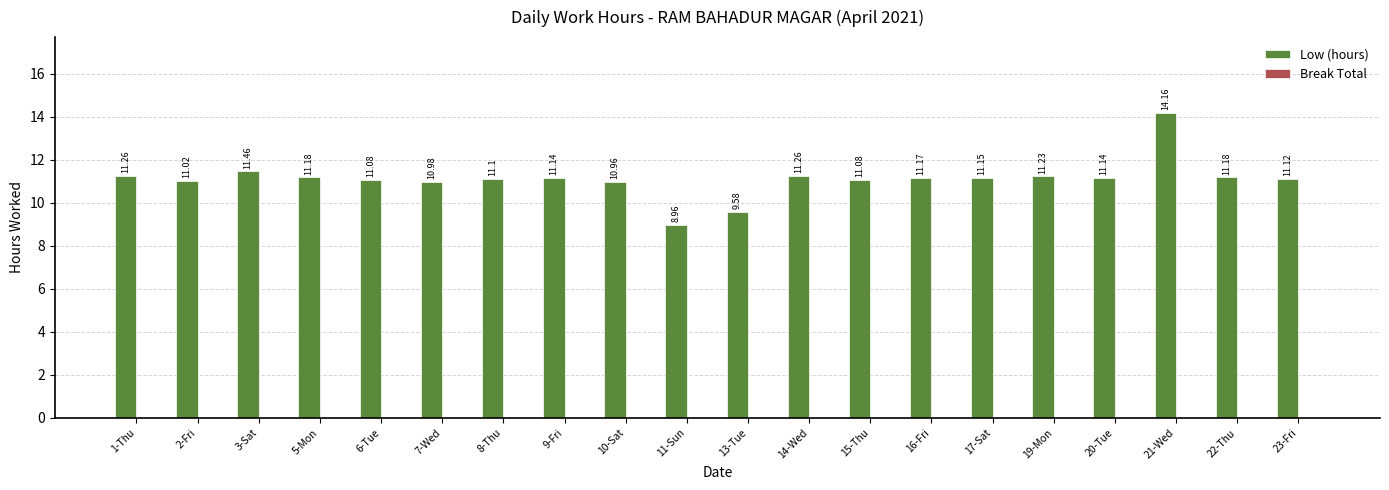

What is the average value?

11.1